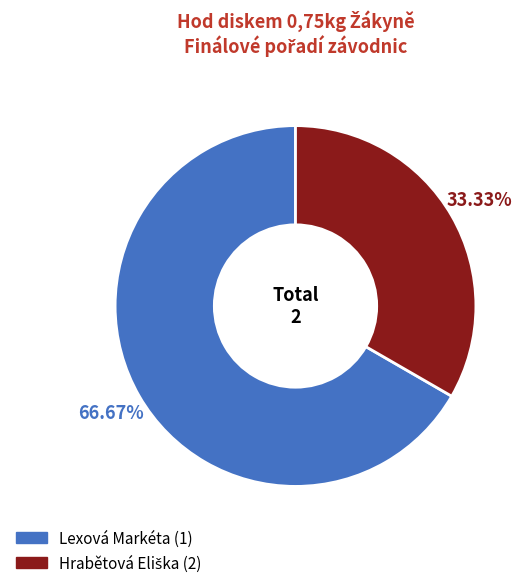

What is the largest slice in the pie chart?

Lexová Markéta